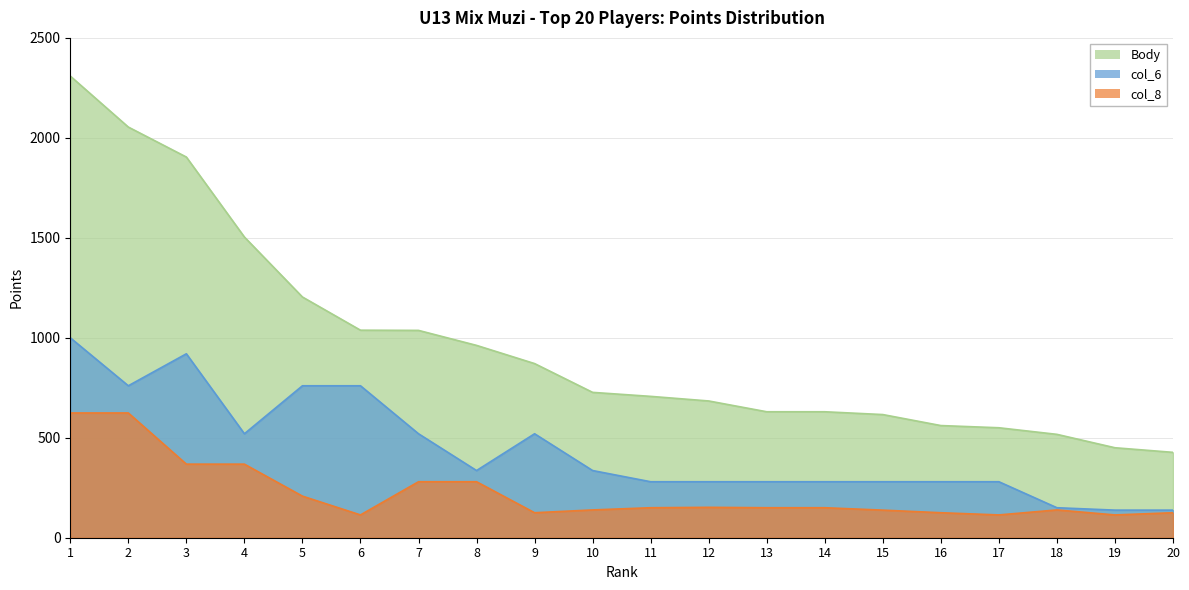

What is the sum of all col_8 values?

4487